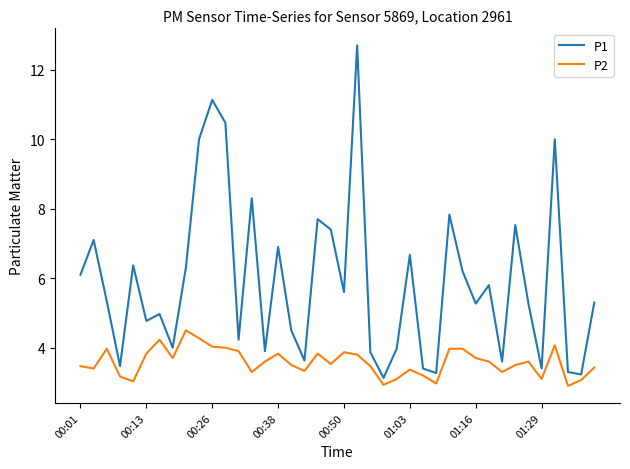

What is the smallest value displayed?

2.9